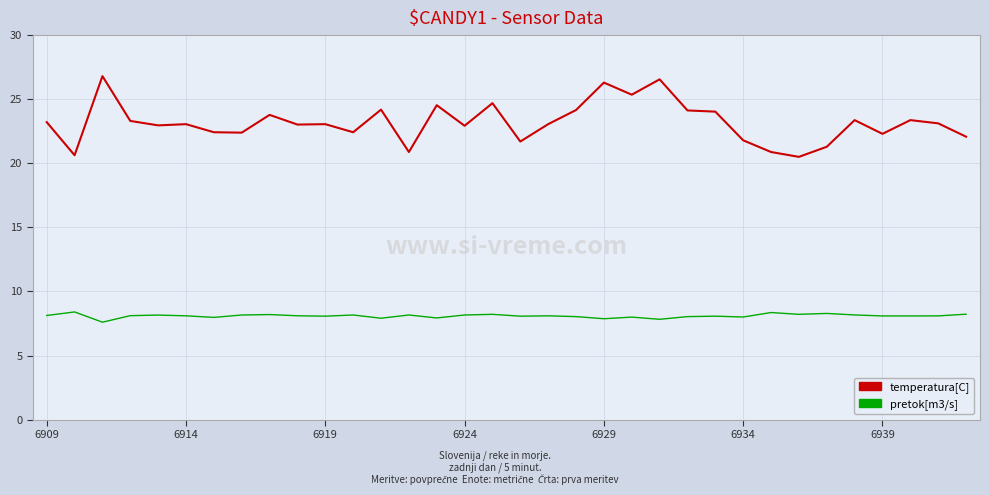

Which series has the largest total across all categories?

temperatura[C]